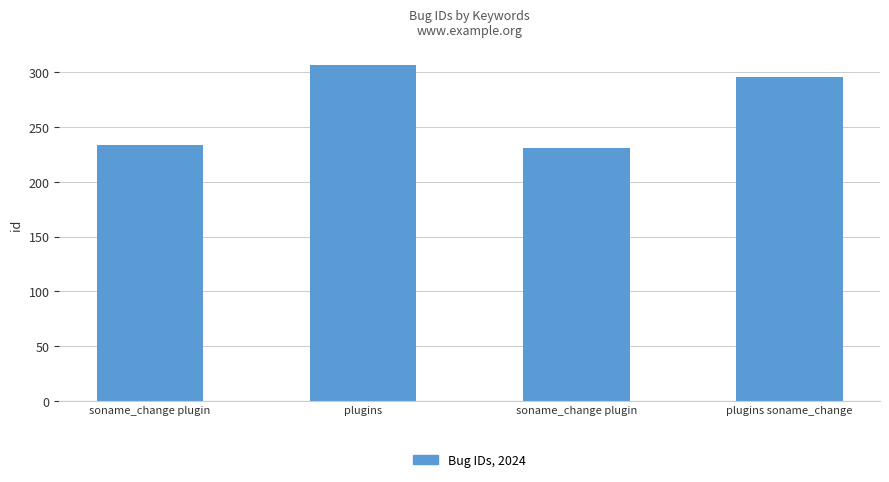

What is the difference between the values at soname_change plugin and soname_change plugin?

3